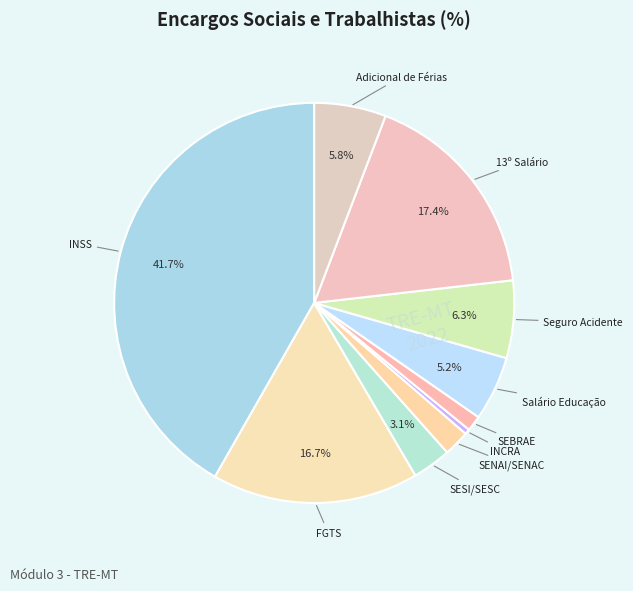

Rank the categories by value from lowest to highest.

INCRA, SEBRAE, SENAI/SENAC, SESI/SESC, Salário Educação, Adicional de Férias, Seguro Acidente, FGTS, 13º Salário, INSS